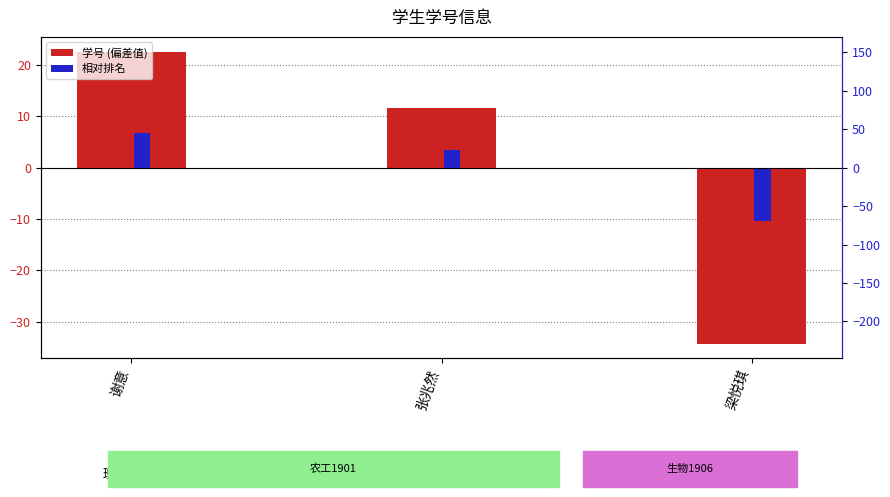

How many bars are there in total?

6